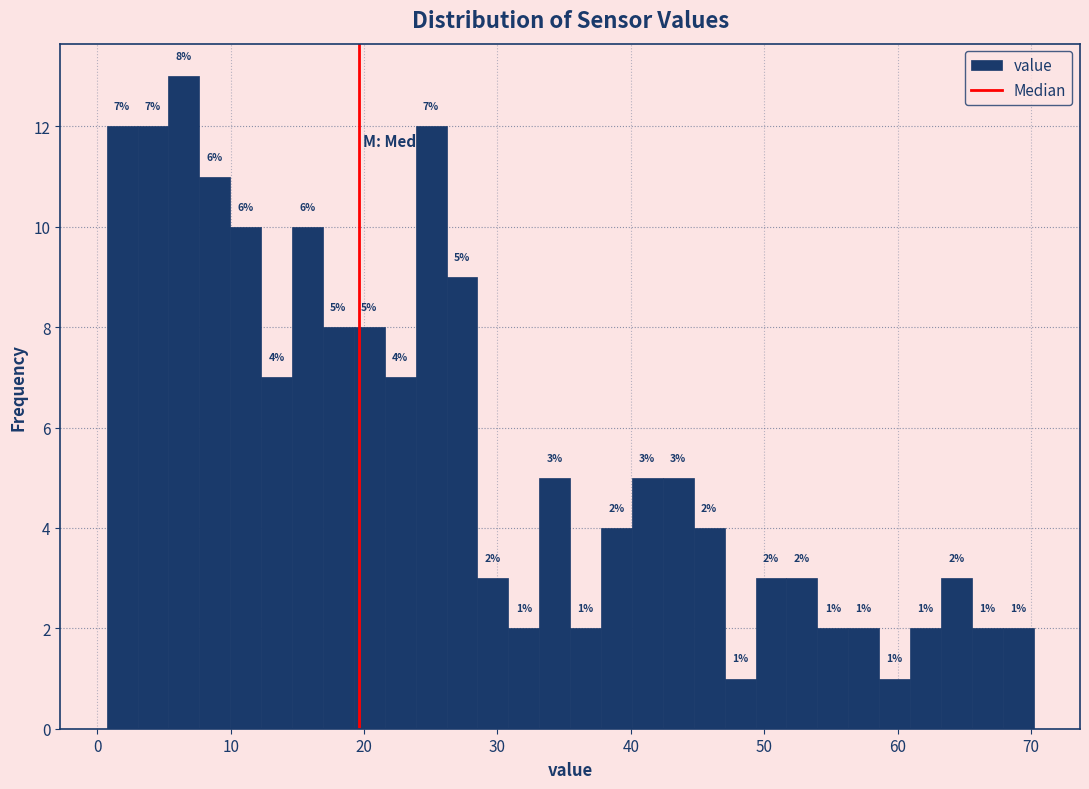

Around what value on the x-axis is the tallest bar? Give the approximate position of its centre, as read against the axis.

6